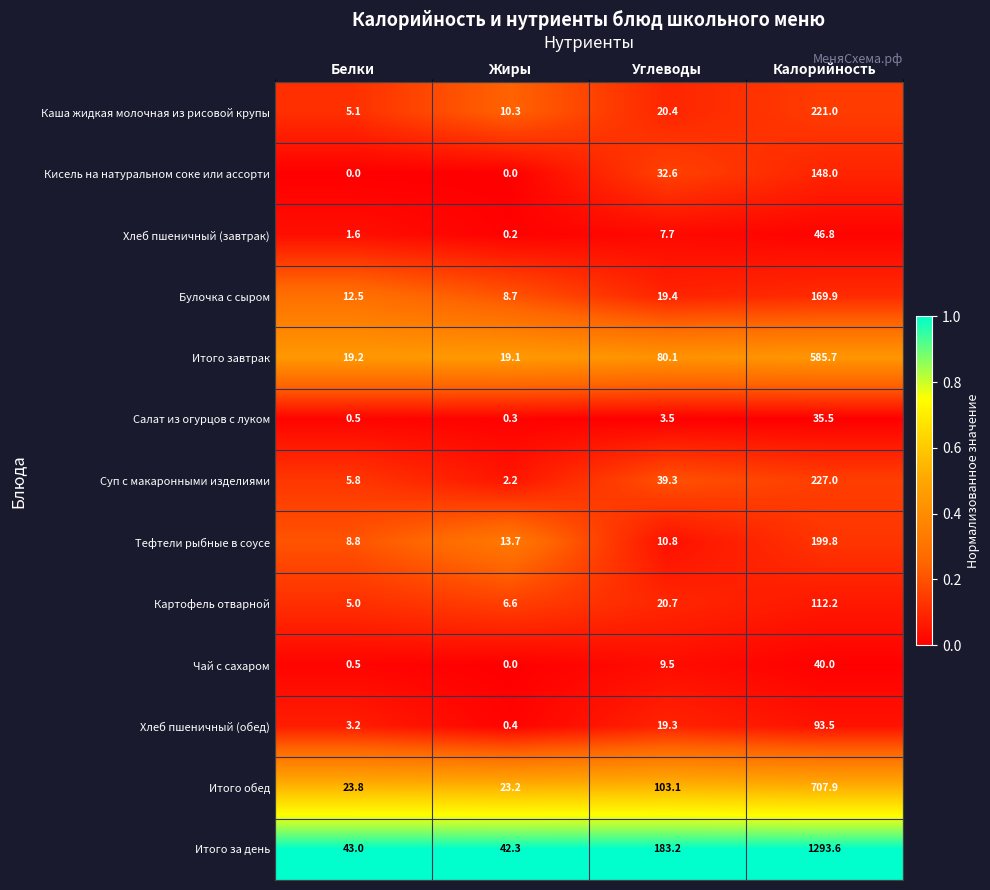

At which category is the sum across all series the highest?

Калорийность